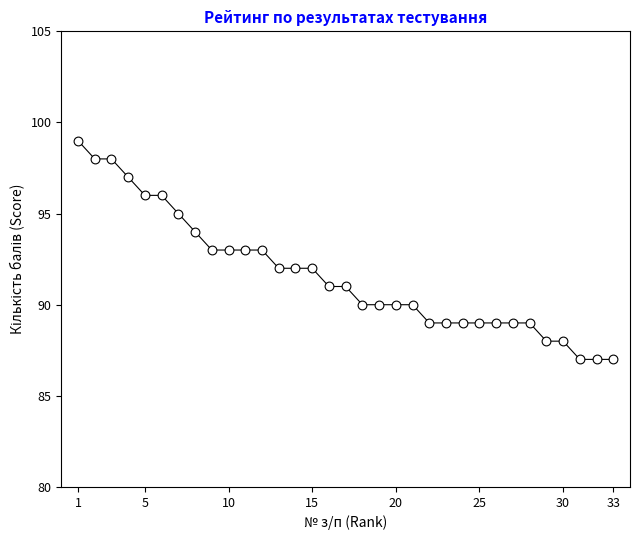

What is the range of Y values (max minus min)?

12